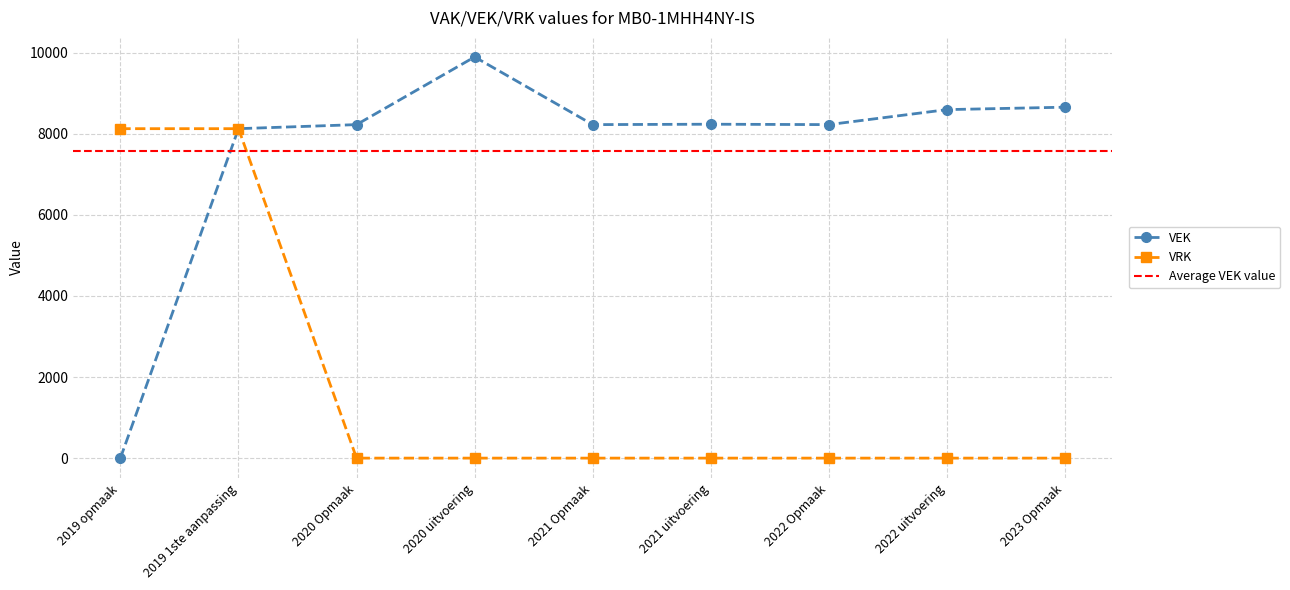

In VEK, how many points are lower than both neighbors (excluding endpoints)?

2